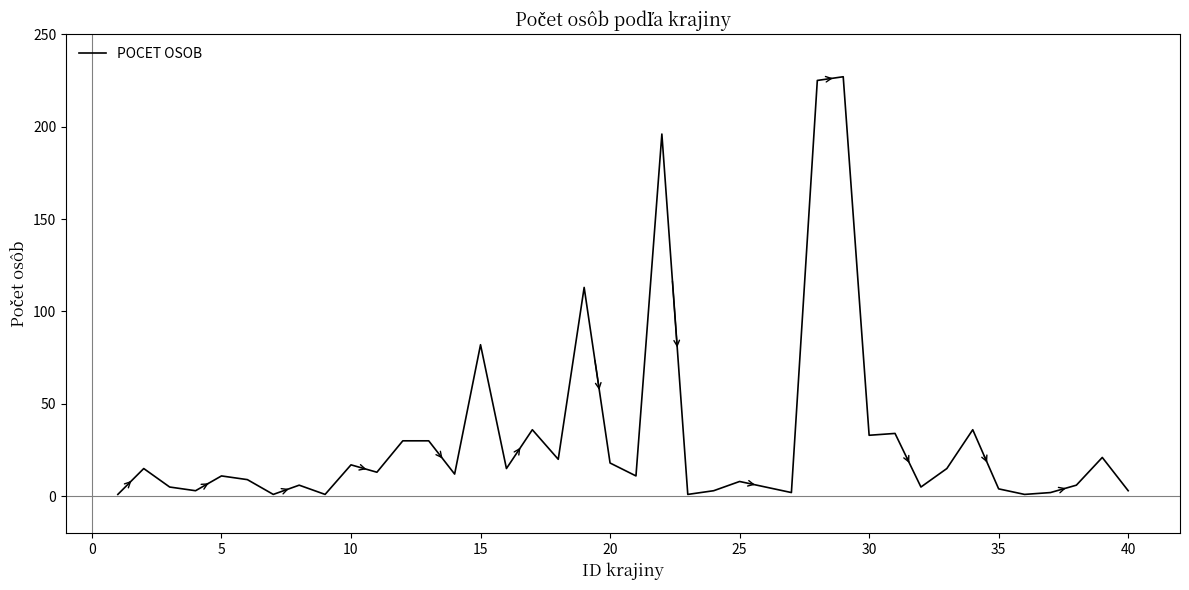

What is the difference between the maximum and minimum values?

226